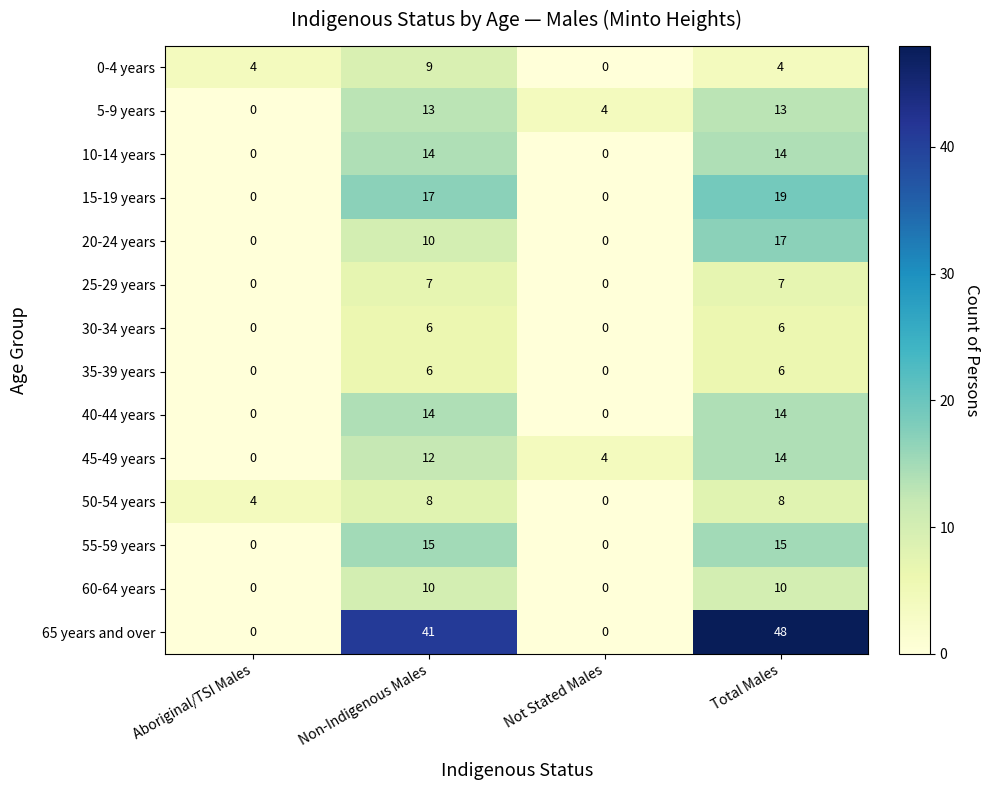

What is the sum of all 0-4 years values?

17